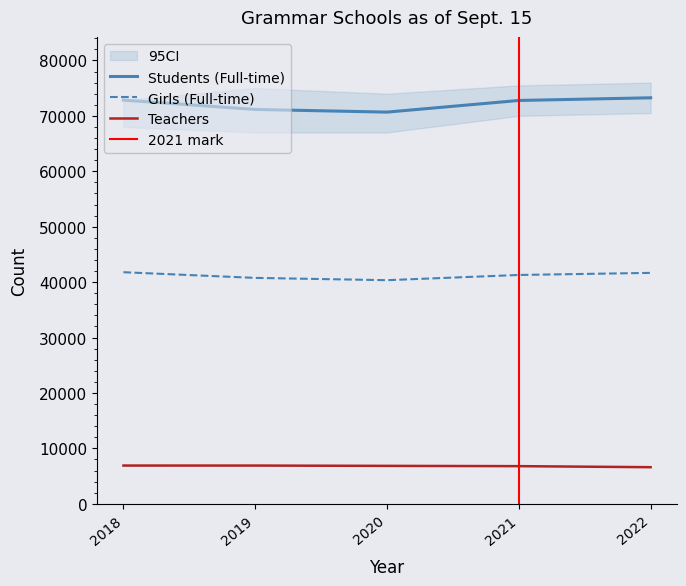

Reading right to left, extract all data points from this chart.

Students (Full-time): 2022=73259	2021=72776	2020=70675	2019=71153	2018=72842
Girls (Full-time): 2022=41665	2021=41289	2020=40346	2019=40761	2018=41785
Teachers: 2022=6602	2021=6790	2020=6842	2019=6897	2018=6899